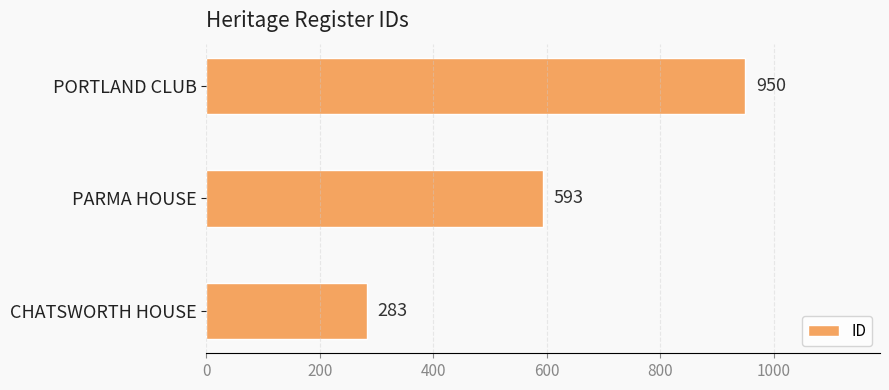

List the labels in order of value, smallest first.

CHATSWORTH HOUSE, PARMA HOUSE, PORTLAND CLUB